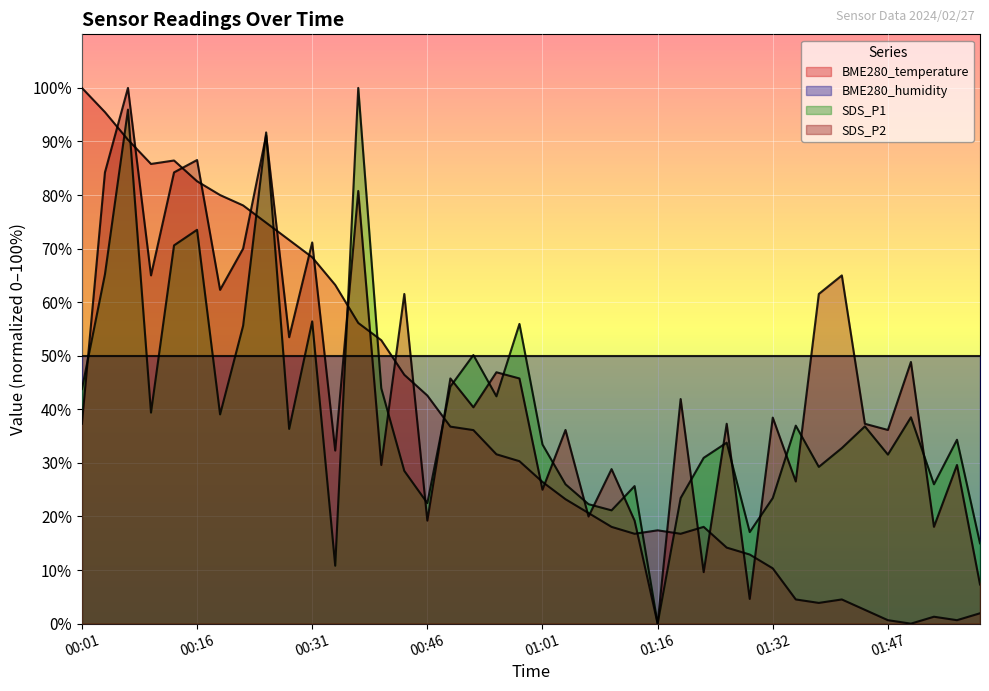

The BME280_temperature series shows 42.6 at 00:46. True or false?

True